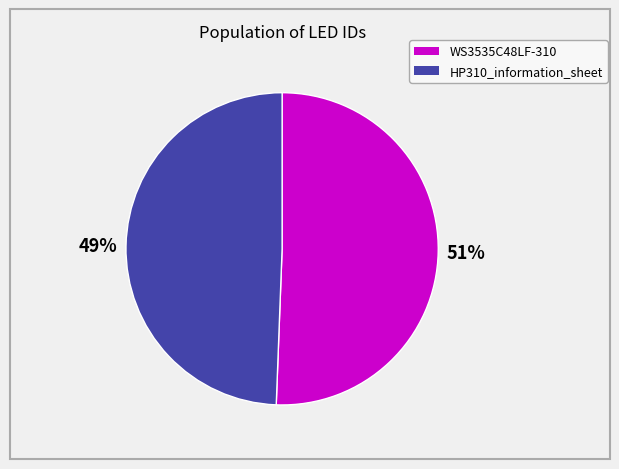

Does any single category account for the majority?

Yes